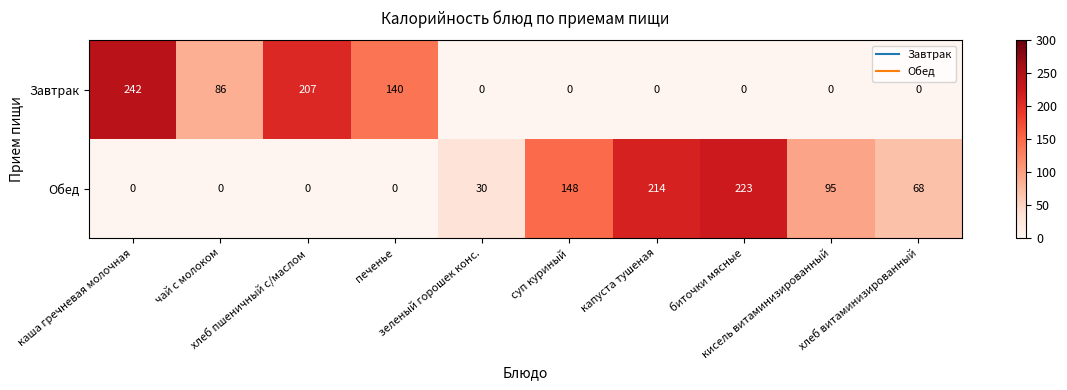

Which series has the largest total across all categories?

Обед